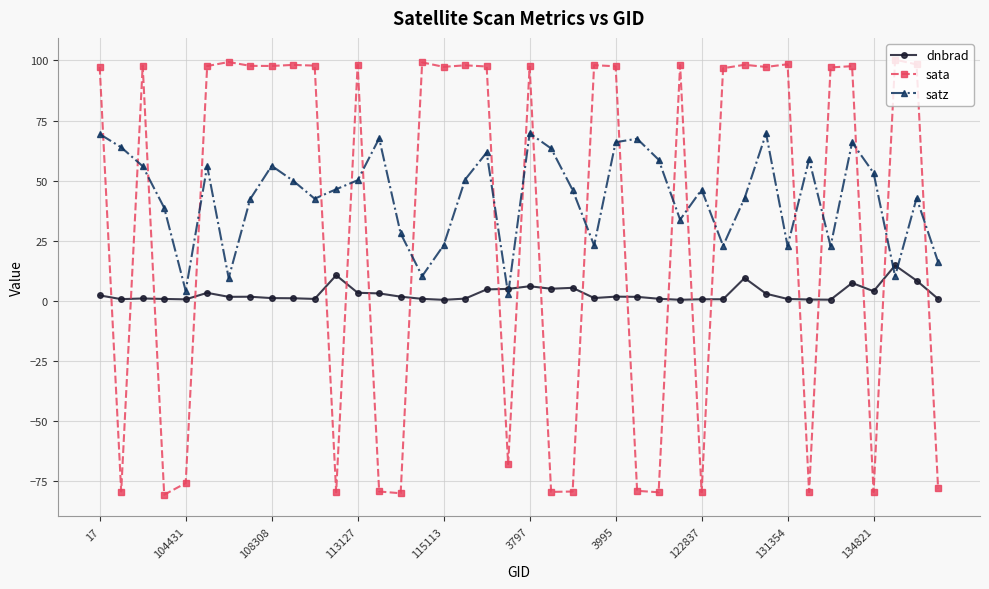

Which series has the widest spread of values?

sata